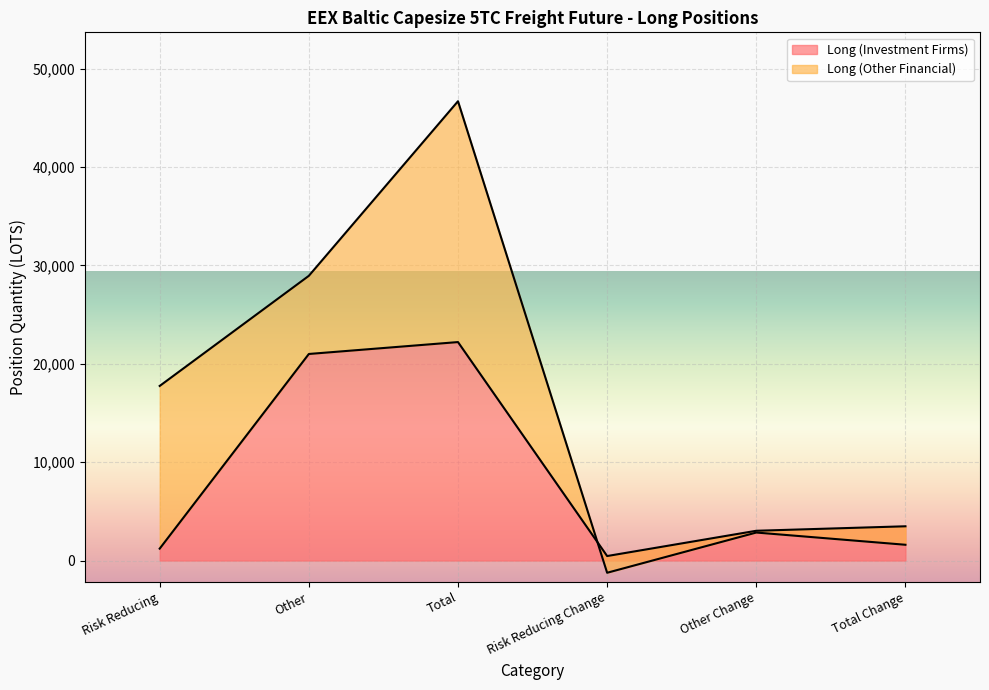

At which label does Long (Investment Firms) reach its peak?

Total